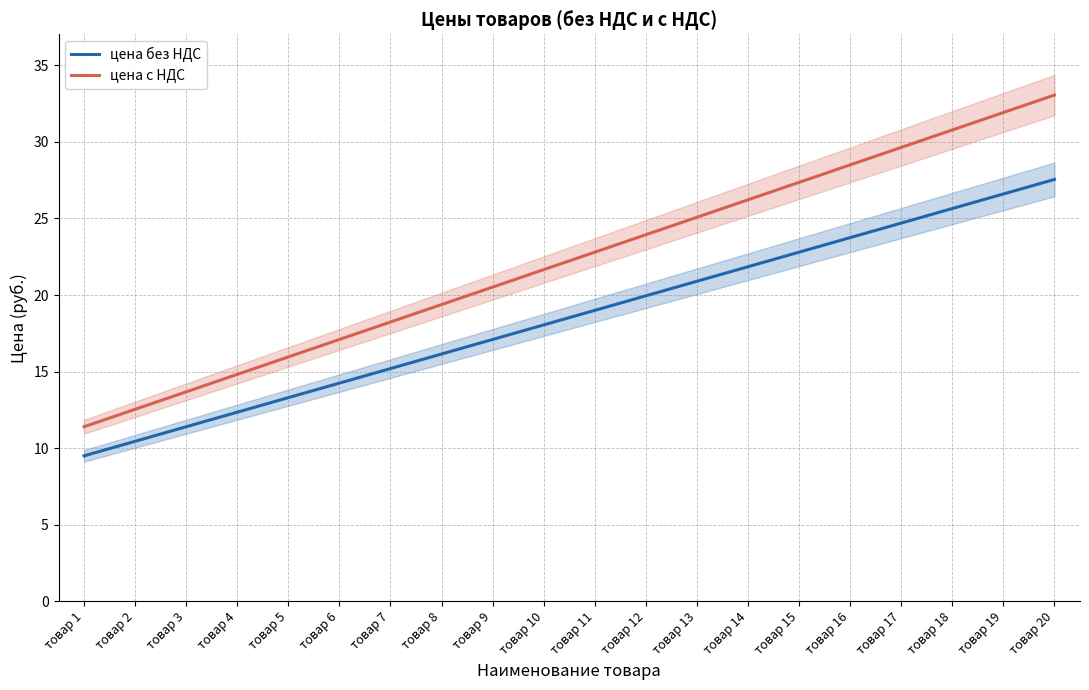

What is the minimum value for цена с НДС?

11.4